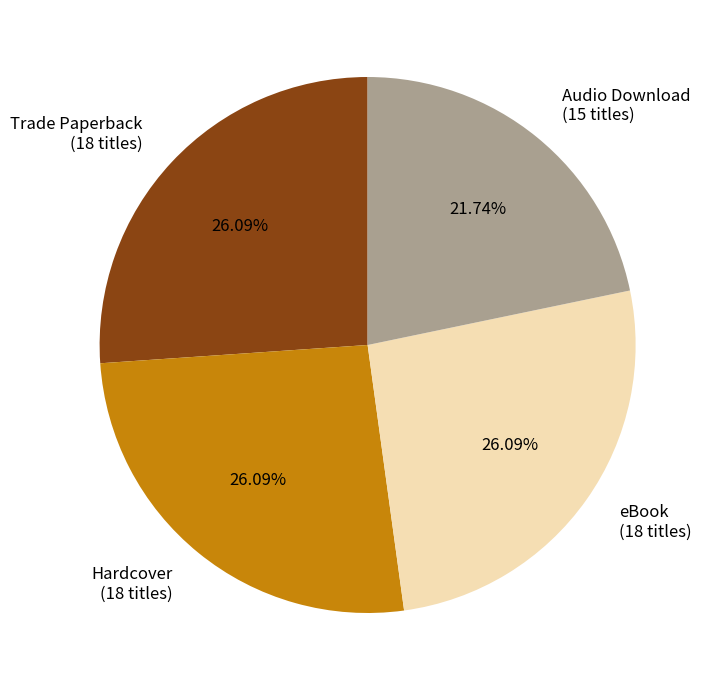

To the nearest percent, what is the difference between the largest and smallest slice percentages?

4%